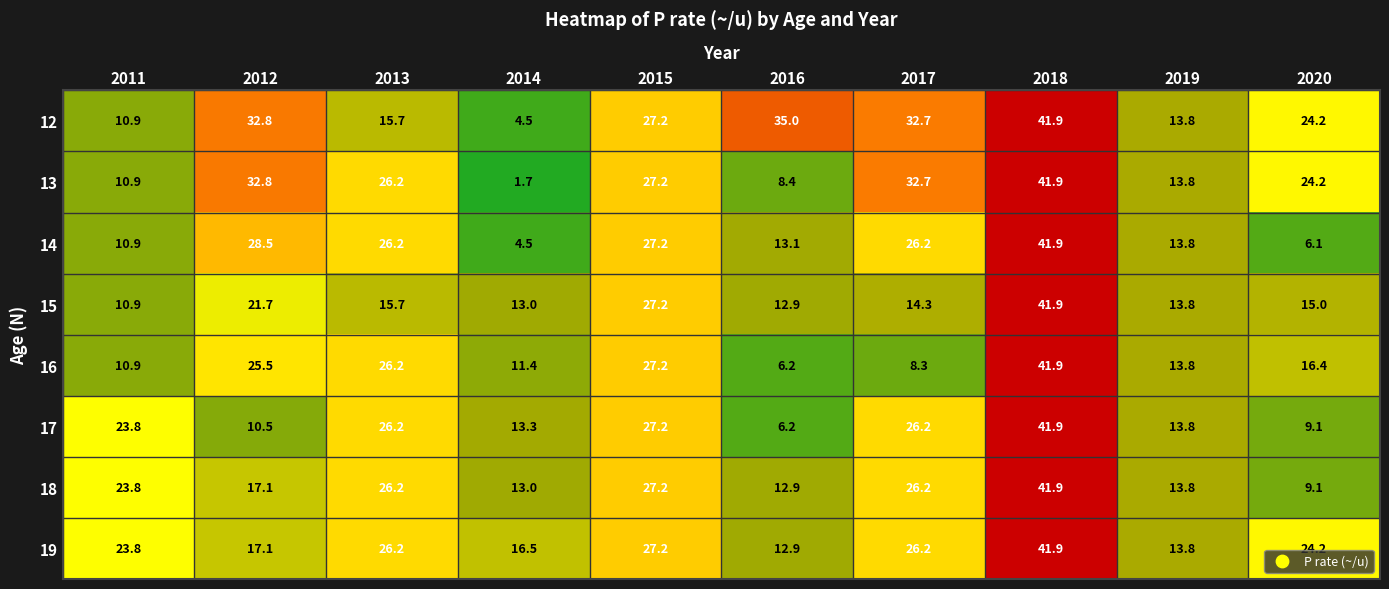

List the labels in order of 13 value, largest first.

2018, 2012, 2017, 2015, 2013, 2020, 2019, 2011, 2016, 2014